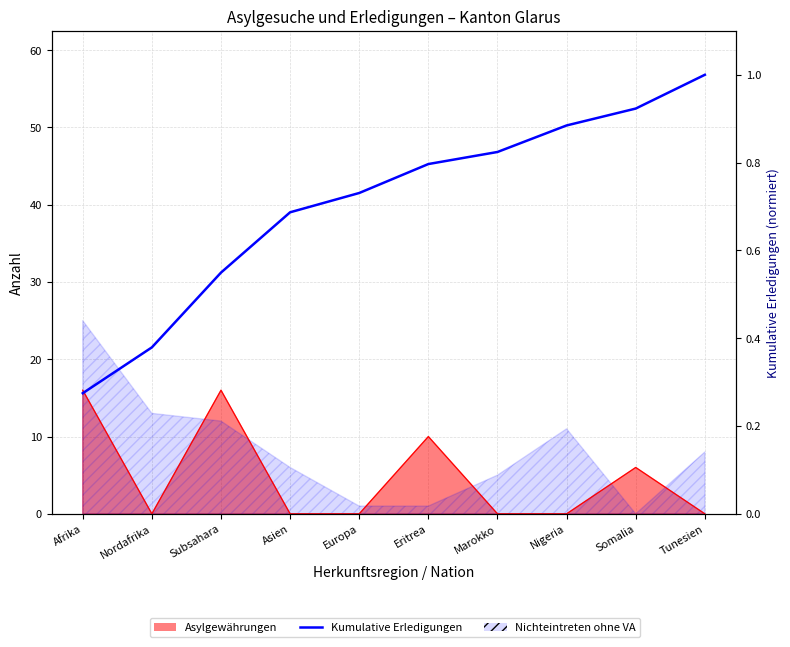

Reading left to right, what are all the values shown in this chart?

Afrika=0.3	Nordafrika=0.4	Subsahara=0.5	Asien=0.7	Europa=0.7	Eritrea=0.8	Marokko=0.8	Nigeria=0.9	Somalia=0.9	Tunesien=1.0